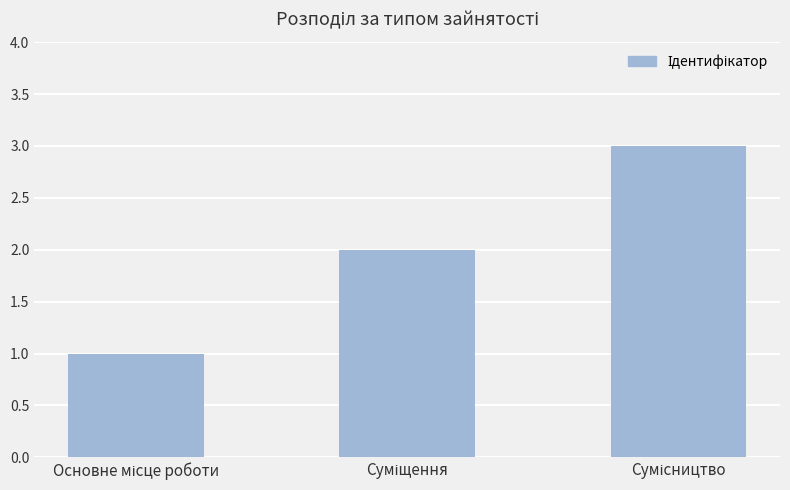

What is the maximum value shown in the chart?

3